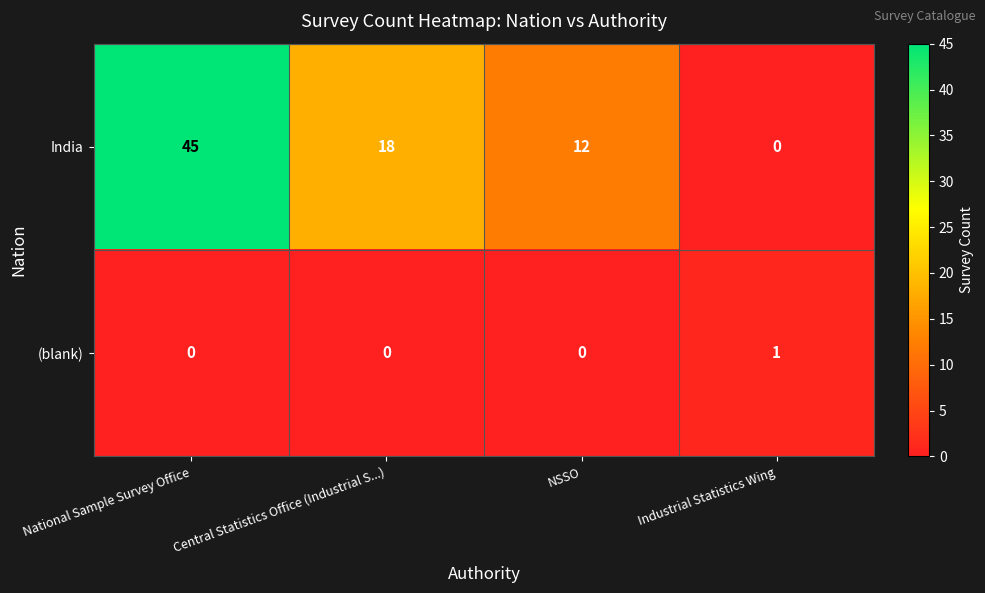

At how many categories does at least one series exceed 30?

1